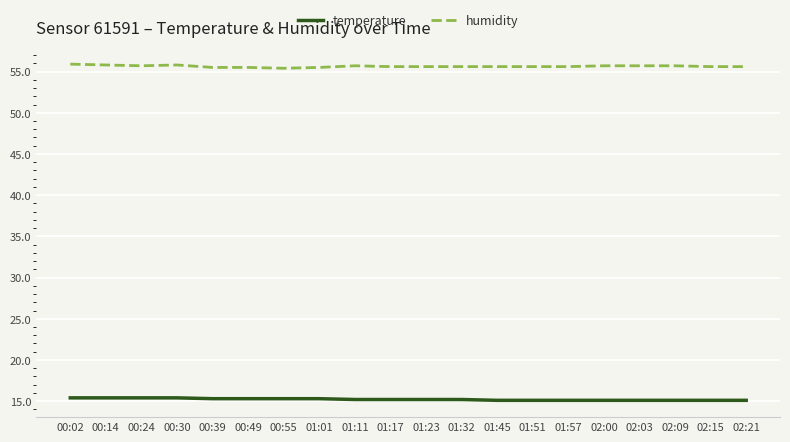

At how many categories does at least one series exceed 52?

20